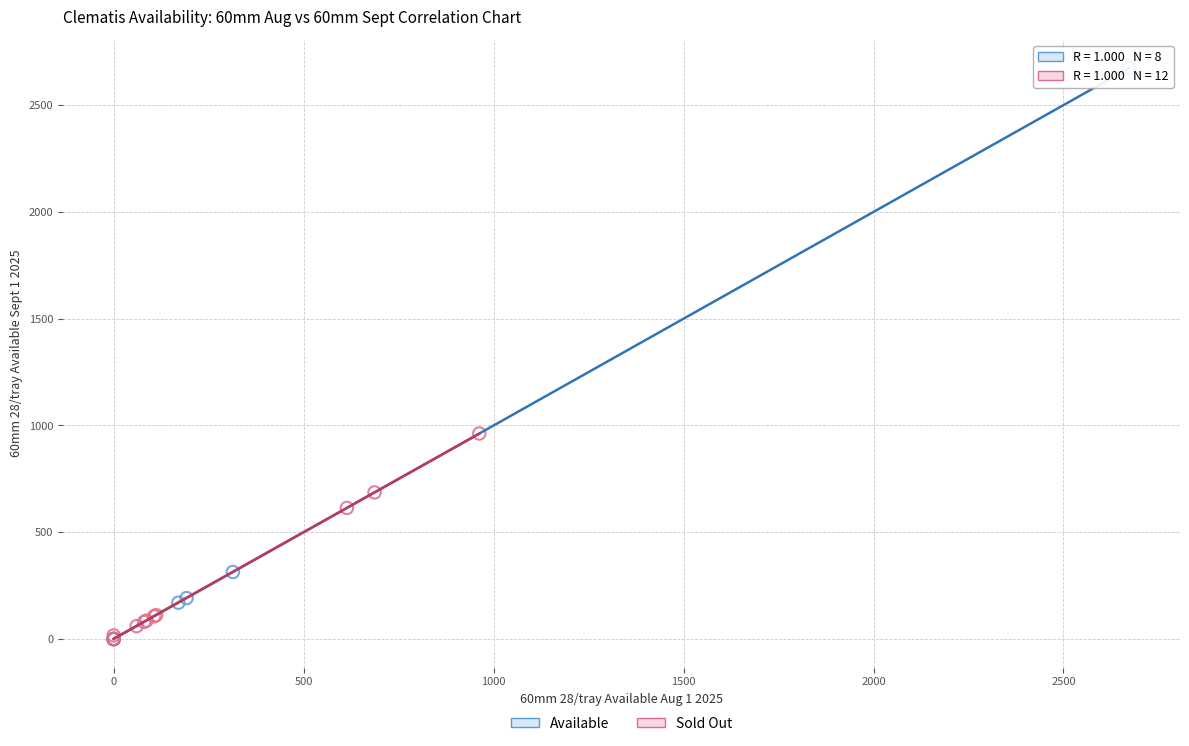

Which series reaches the maximum Y coordinate?

Available